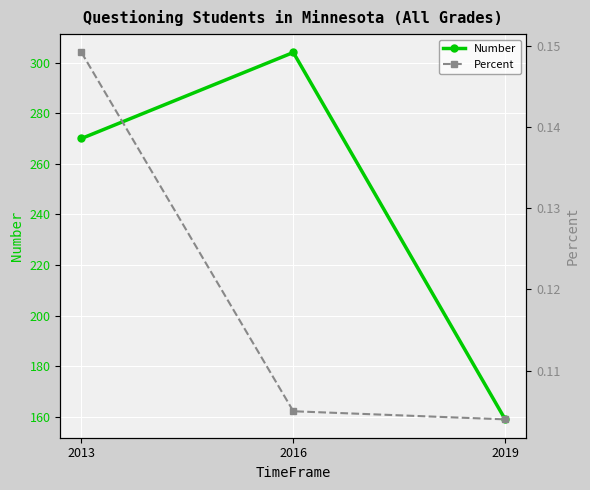

Which series has the largest range (max minus min)?

Number